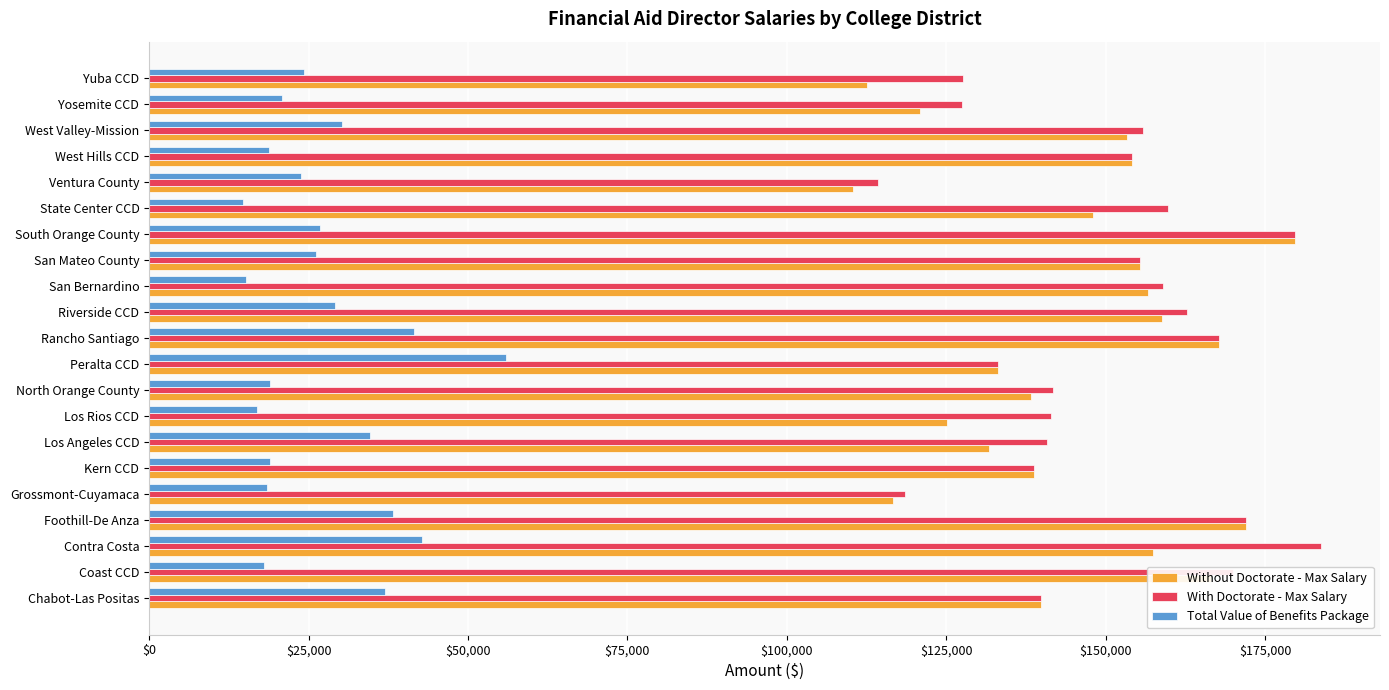

At which category does the chart reach its peak across all series?

Contra Costa